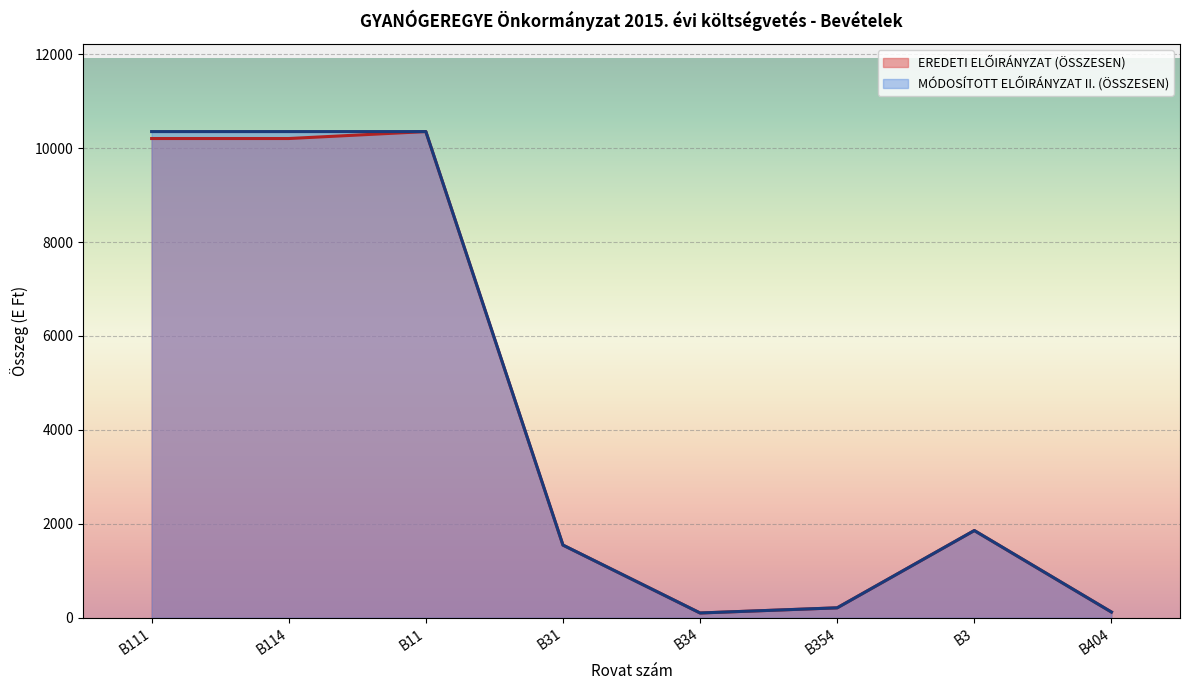

What is the maximum value shown in the chart?

10353